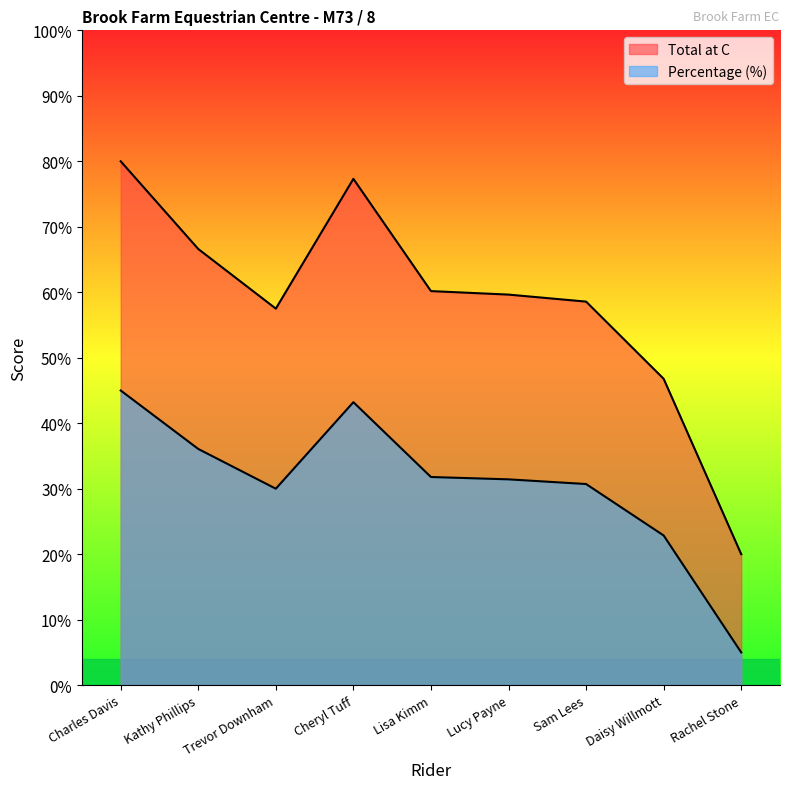

True or false: Total at C has a value of 0.6 at Sam Lees.

True